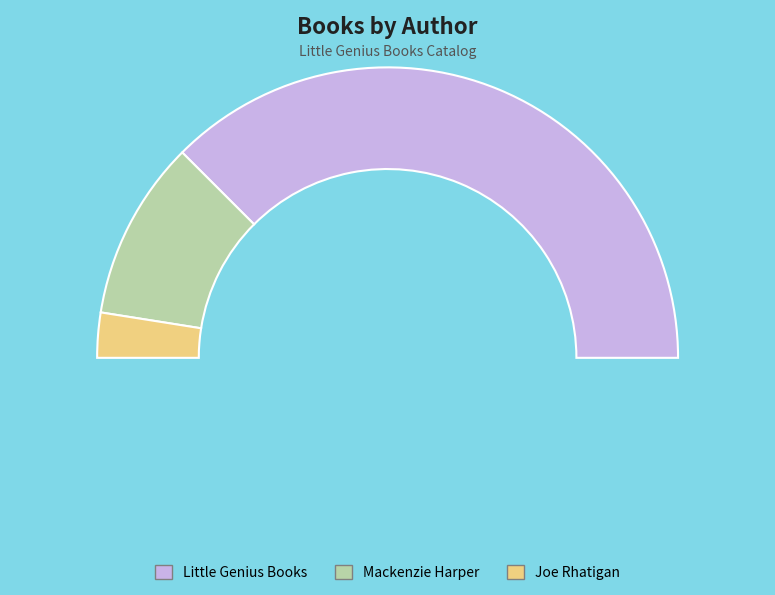

What is the change in value from Mackenzie Harper to Joe Rhatigan?

-3